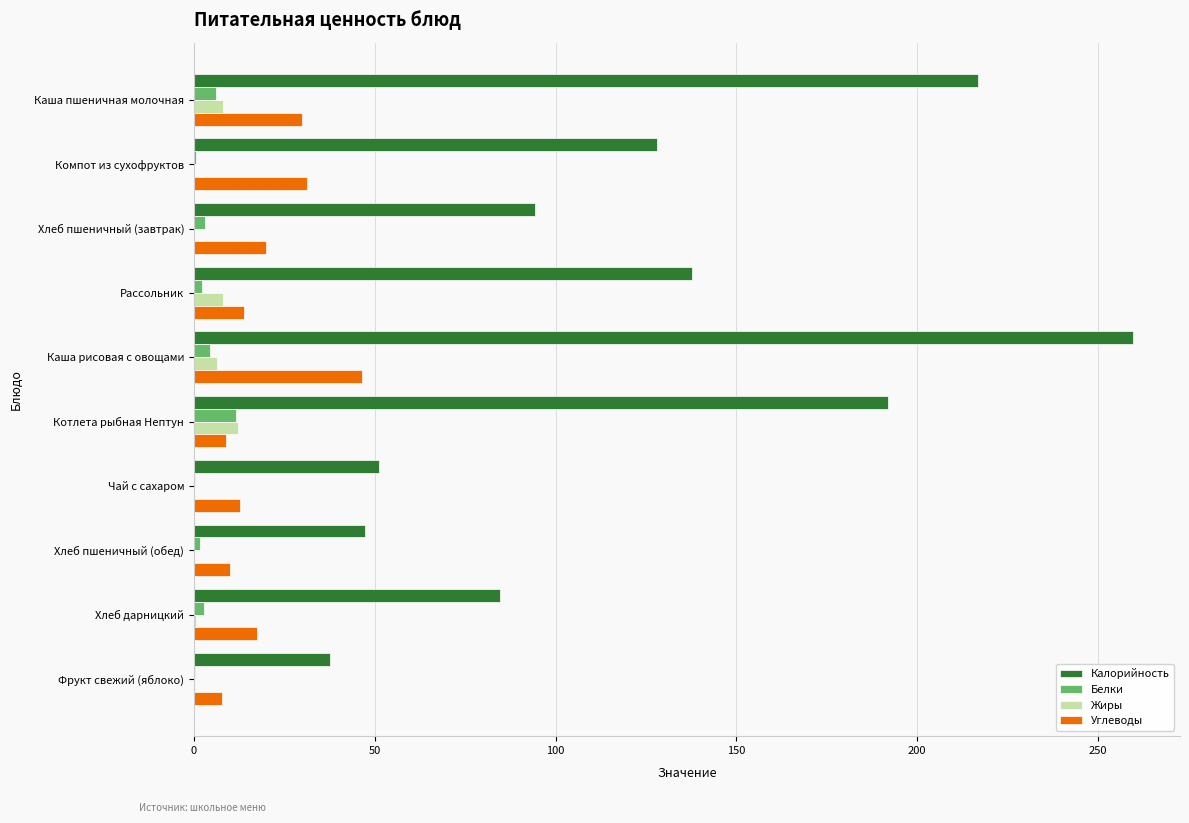

Is it true that Калорийность equals 37.6 at Фрукт свежий (яблоко)?

True